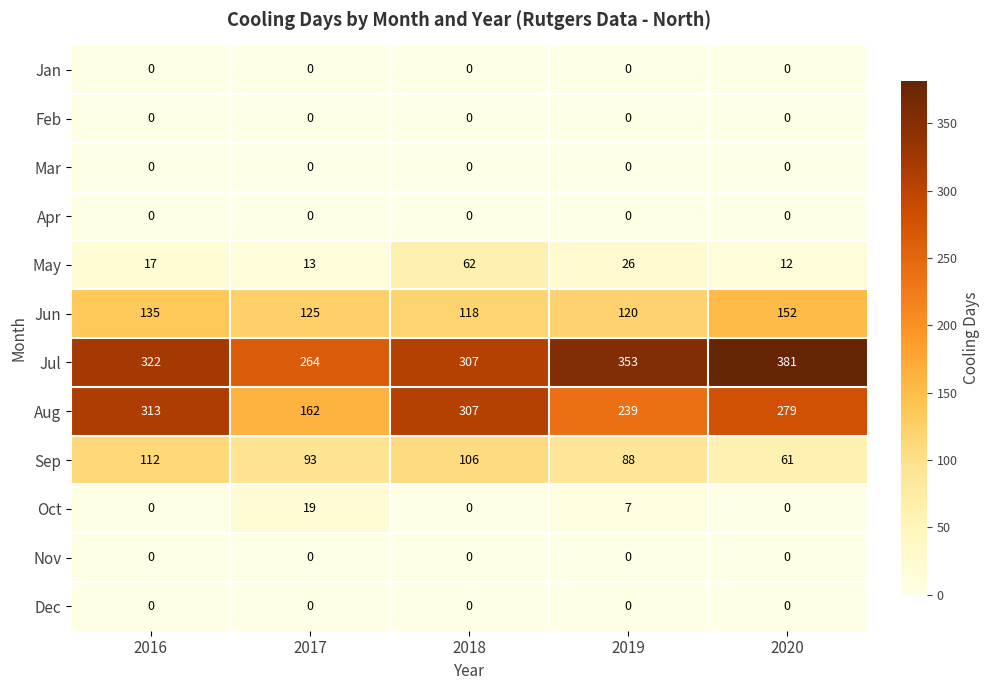

Where is Jun nearest to the value 135?

2016